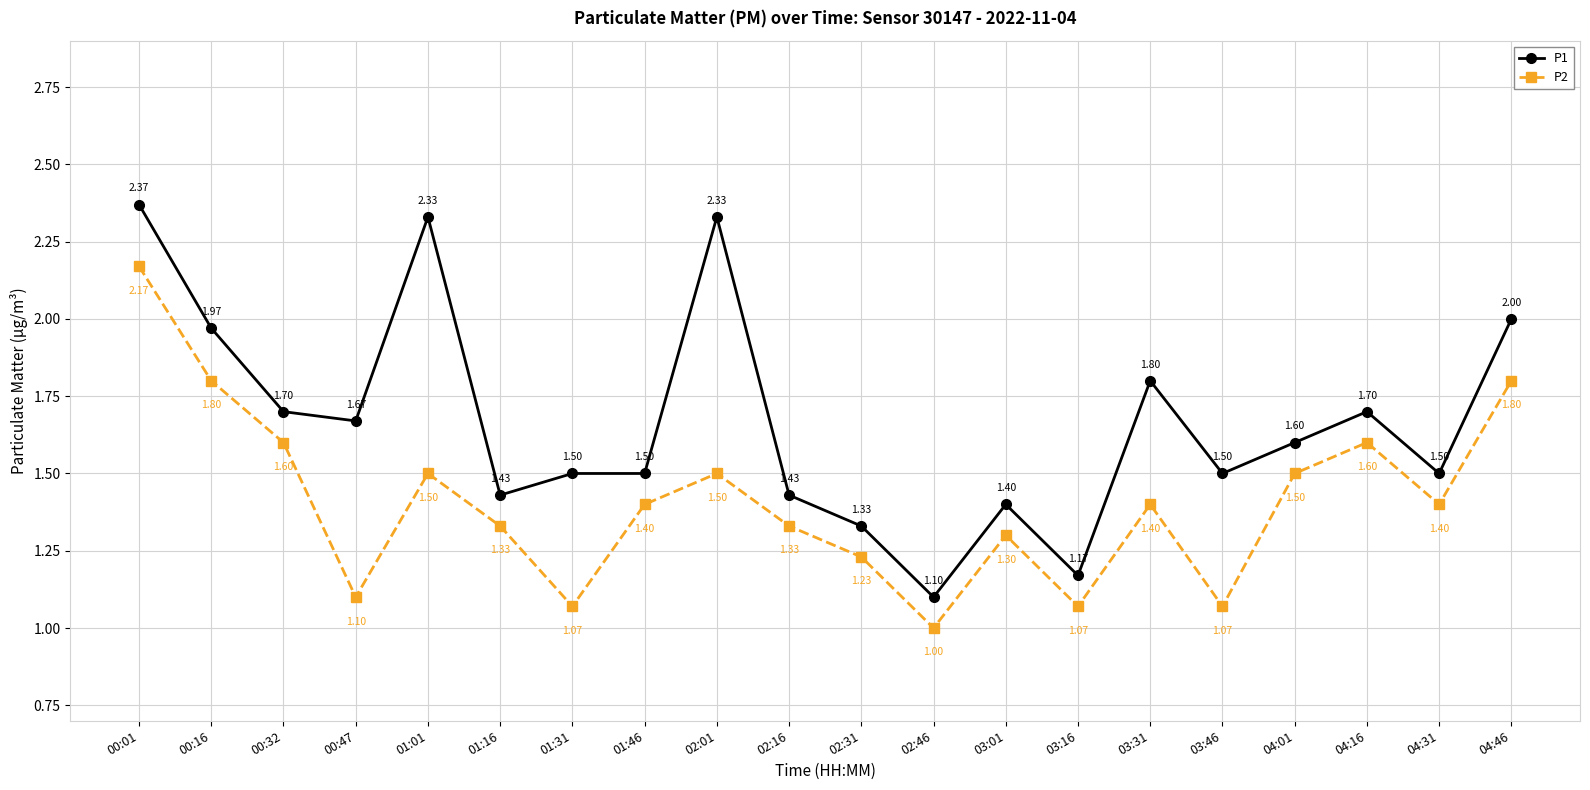

True or false: P2 and P1 cross at least once.

False